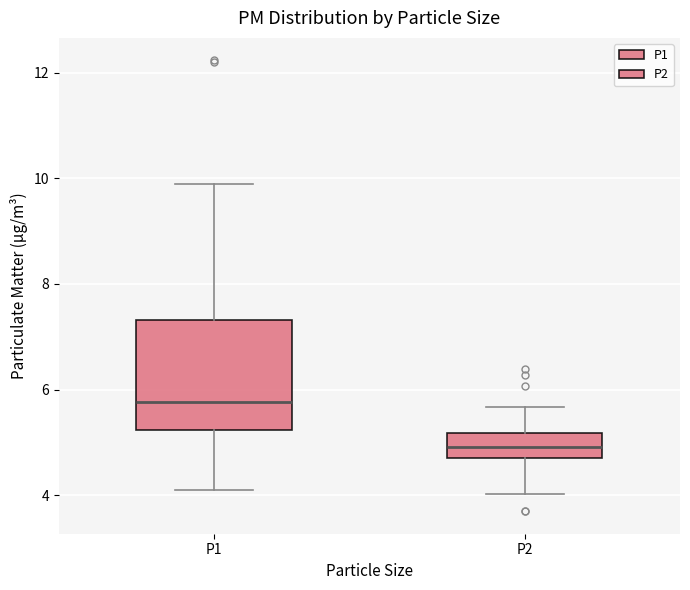

Reading left to right, transcribe this box plot: for each box, give where its median line is, the range the box spans, and where its two whiskers end, as read against the y-axis. The values are not printed on the chart, so give them approximately, as read against the axis.

P1: median 5.8, box 5.2 to 7.4, whiskers 4.2 to 10.0
P2: median 5.0, box 4.8 to 5.2, whiskers 4.0 to 5.6